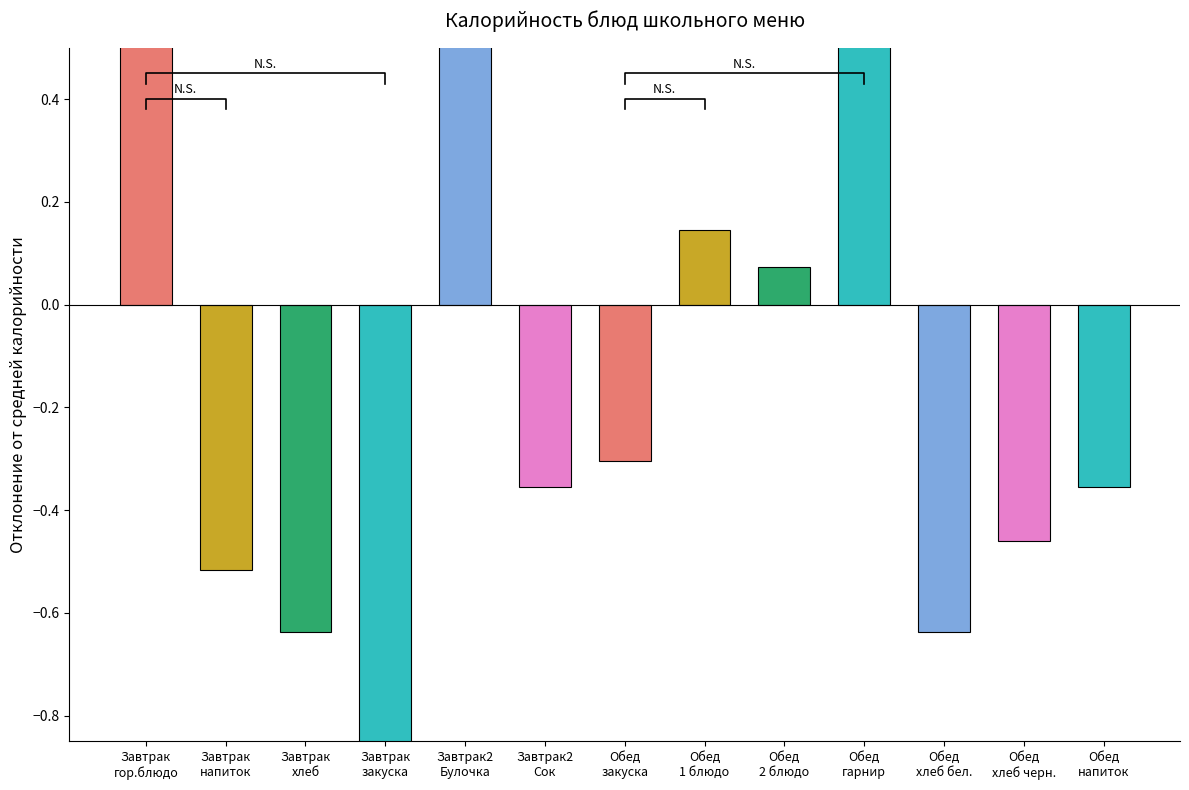

Does the chart contain stacked bars?

No